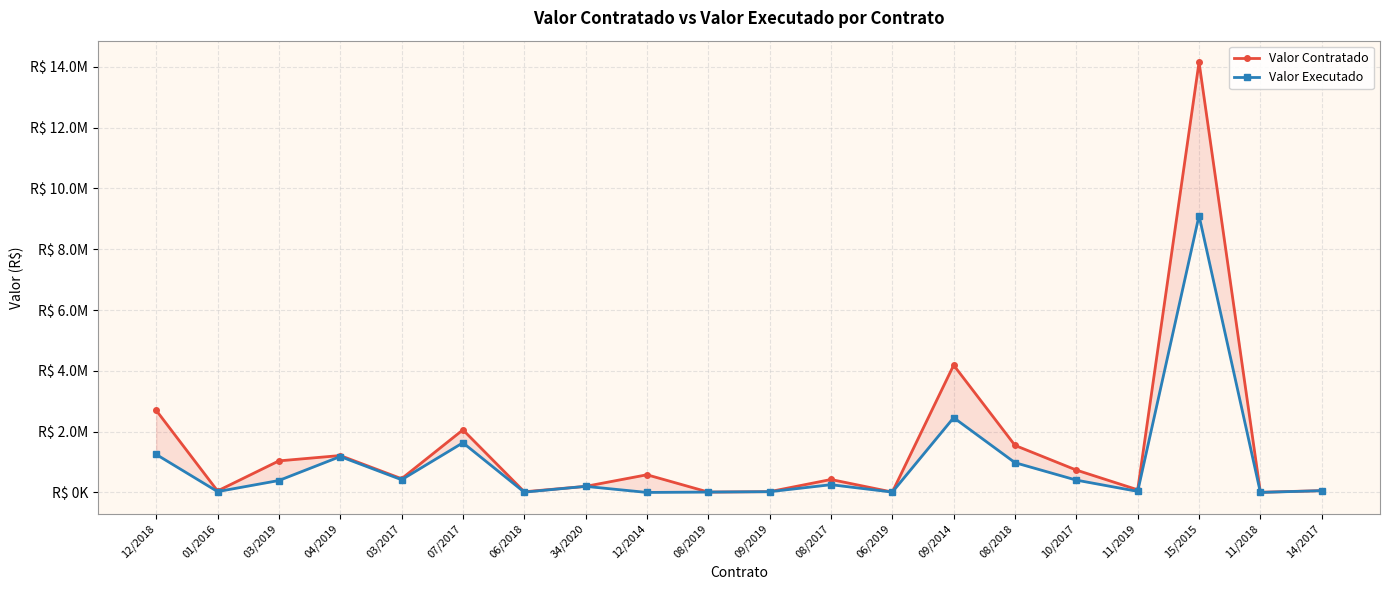

Between 08/2019 and 10/2017, which is larger?

10/2017